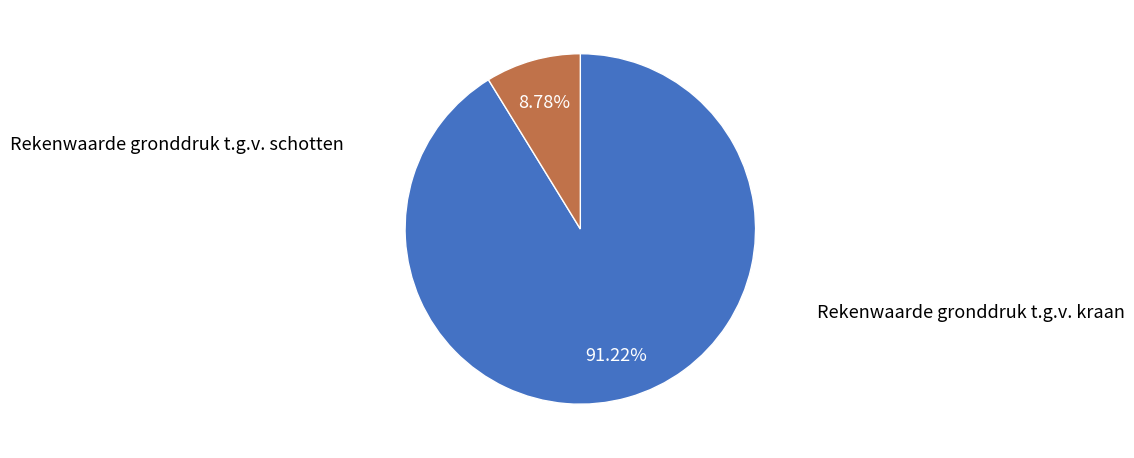

To the nearest percent, what is the difference between the largest and smallest slice percentages?

82%